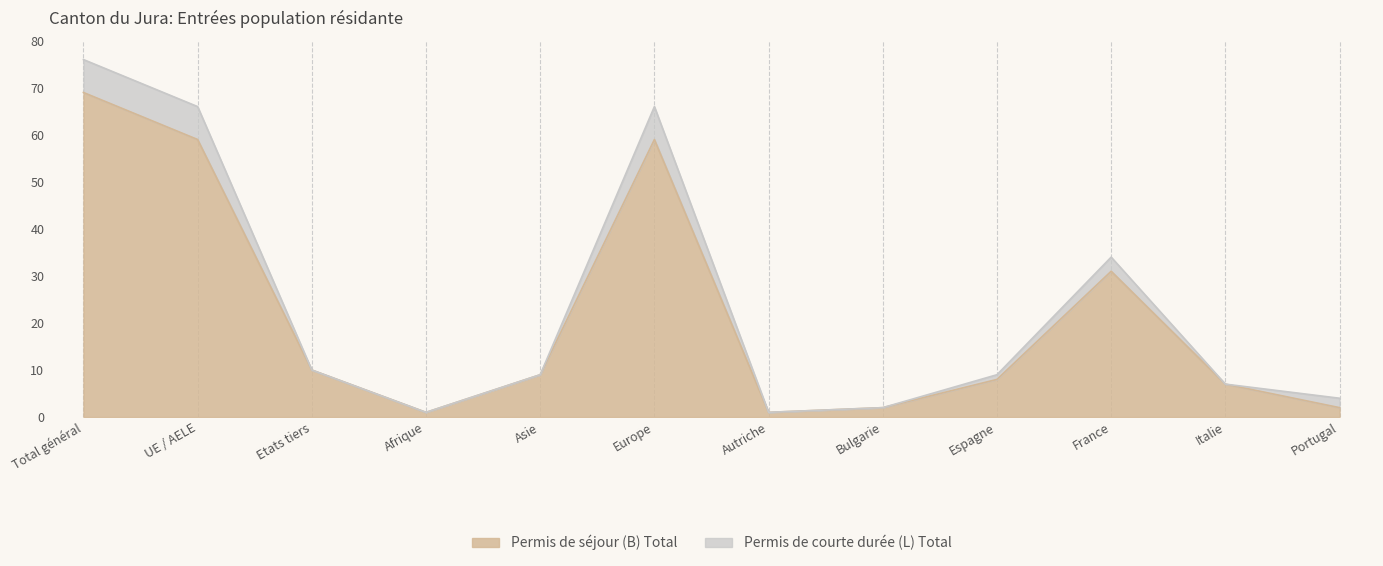

At which label does the data first exceed 9?

Total général